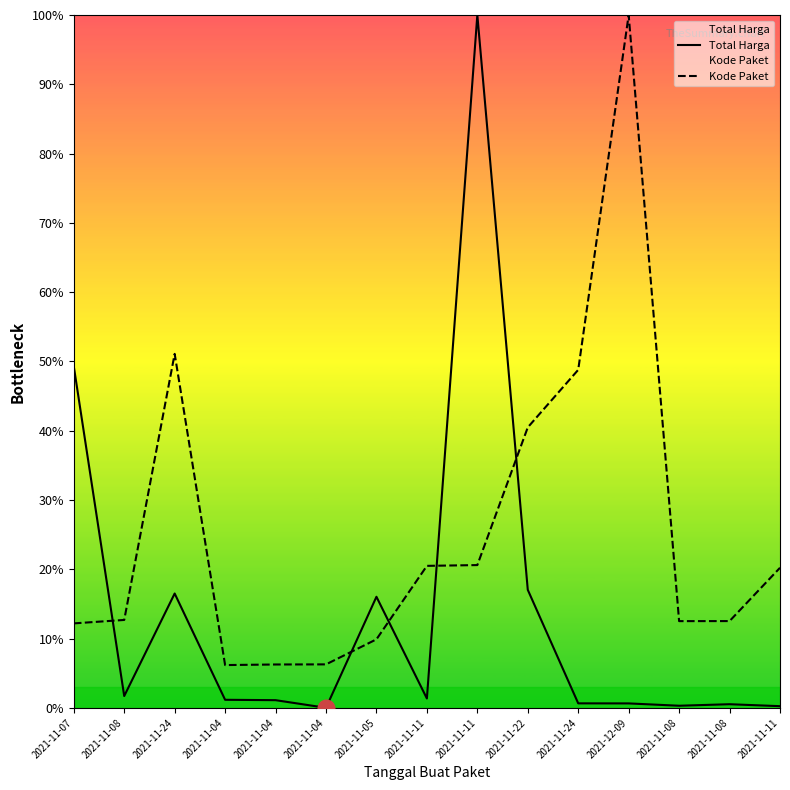

Is this an area chart (filled region under the line)?

No